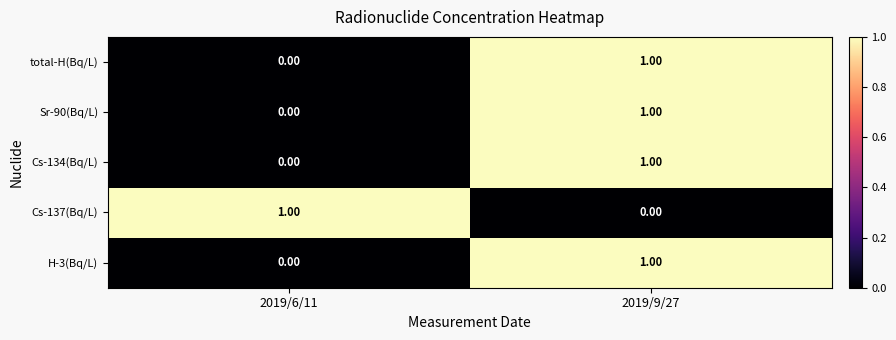

How many values in the total-H(Bq/L) series are below 1?

1